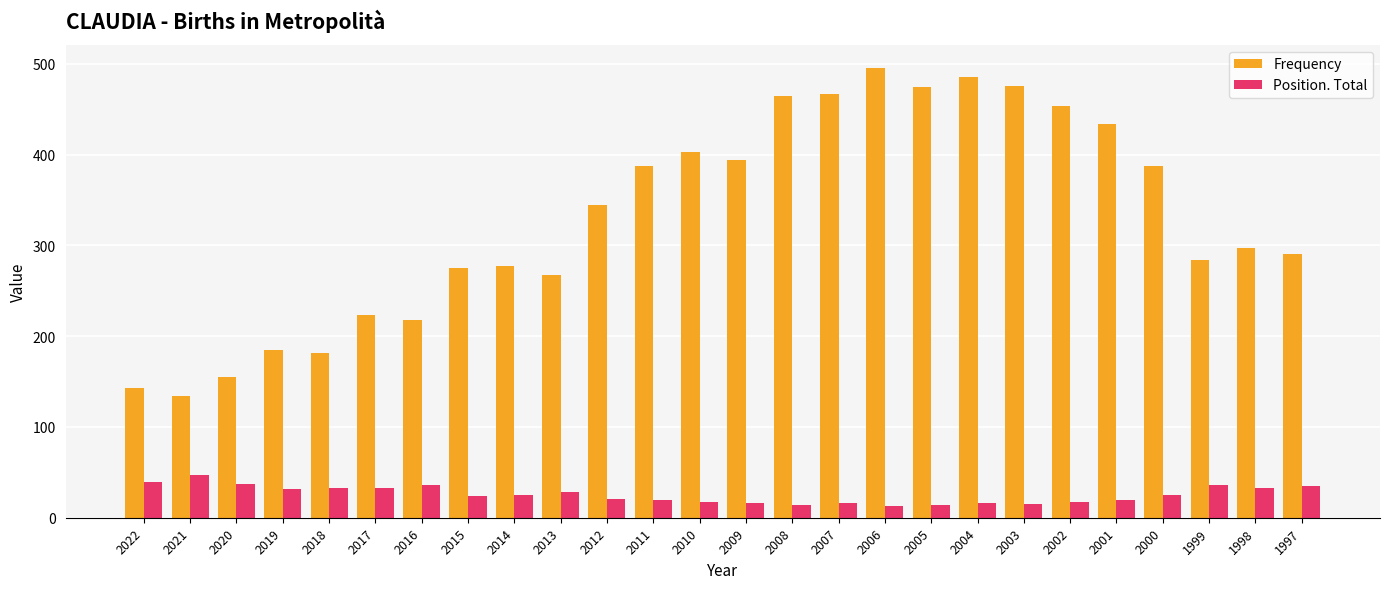

The Position. Total series shows 12 at 2013. True or false?

False